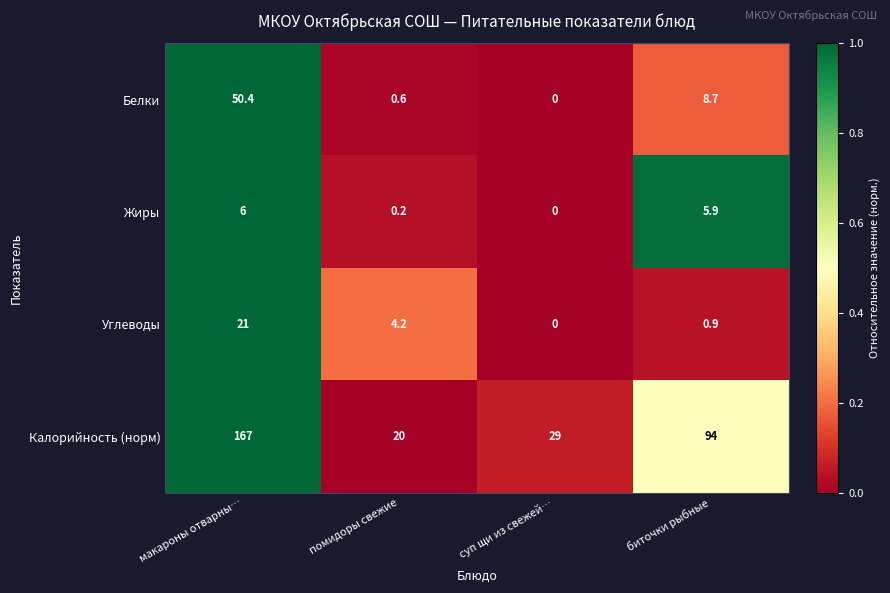

Is it true that Белки equals 50.4 at макароны отварны…?

True